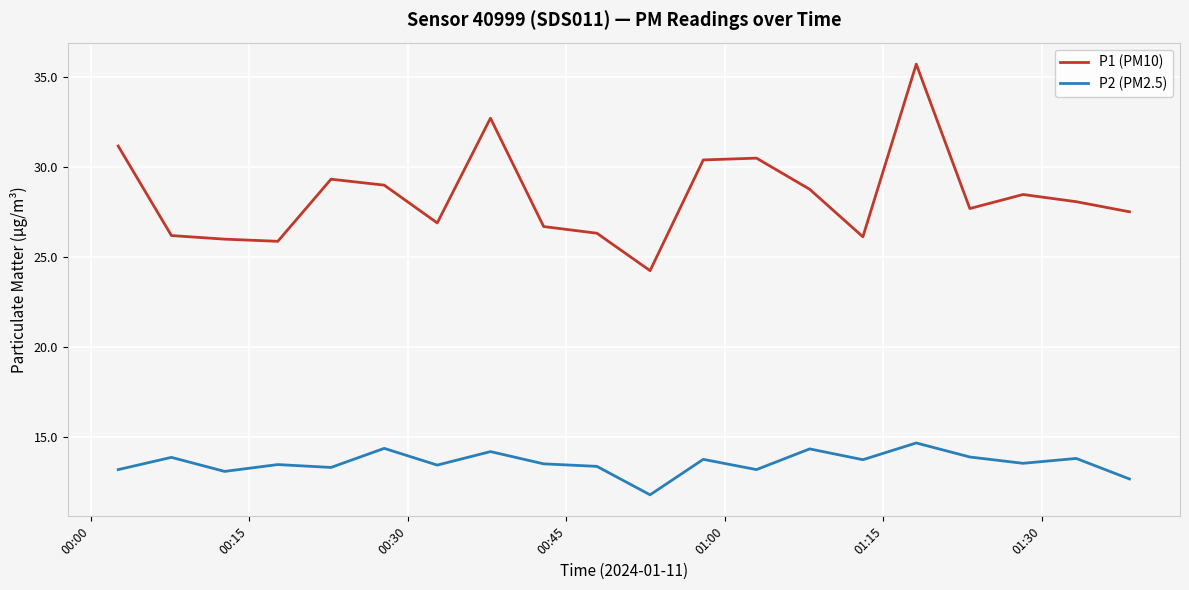

Which series has the largest range (max minus min)?

P1 (PM10)